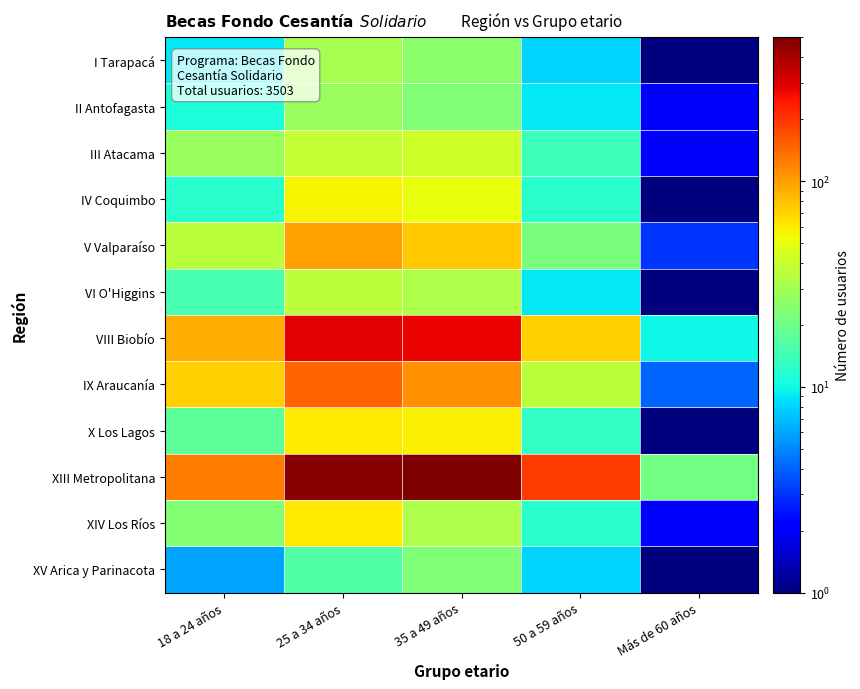

Which label corresponds to the largest value in the chart?

35 a 49 años